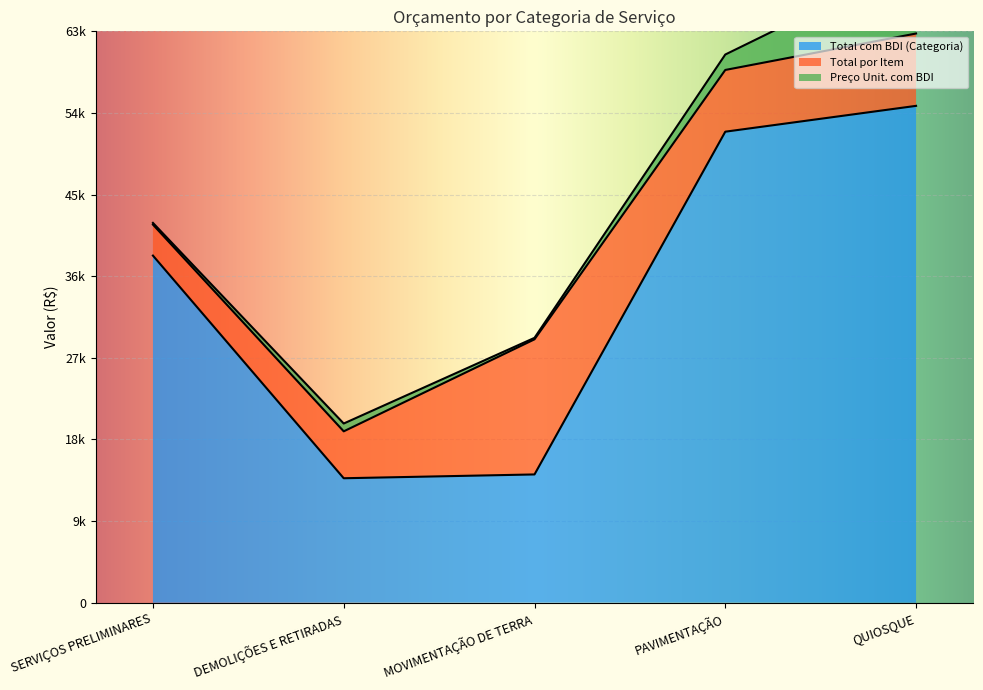

How many interior local valleys does the TOTAL COM BDI series have?

1